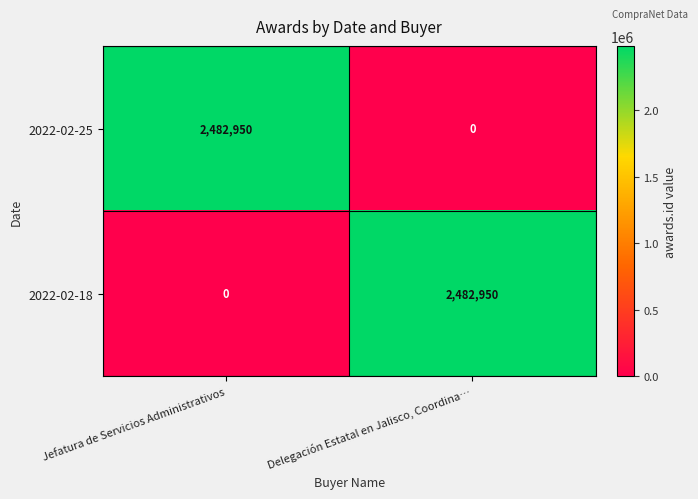

What is the sum of the 2022-02-25 values at Delegación Estatal en Jalisco, Coordina… and Jefatura de Servicios Administrativos?

2482950